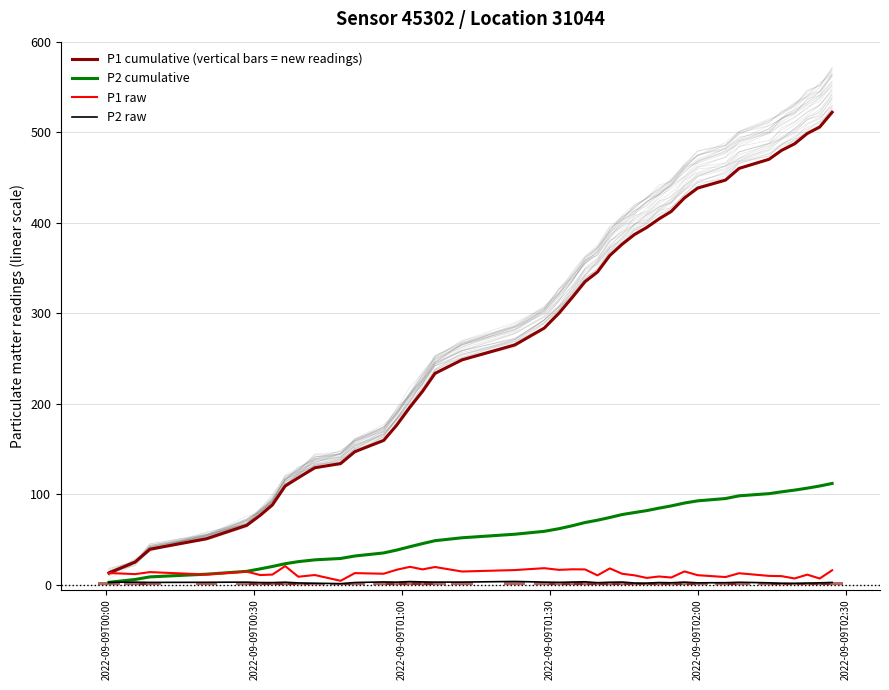

What is the highest value of the P1 raw series?

20.9